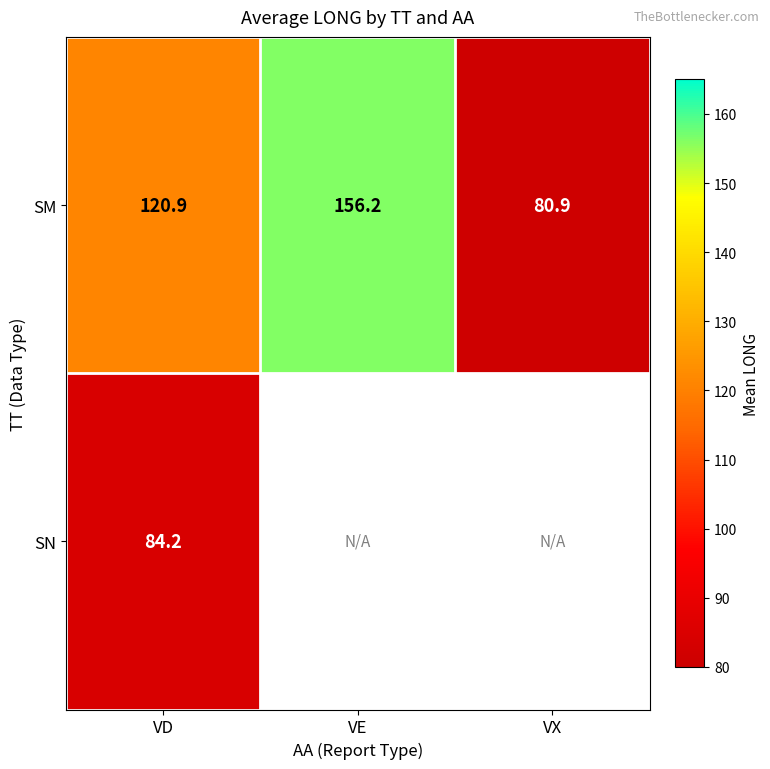

How many data points in SM are less than 120?

1